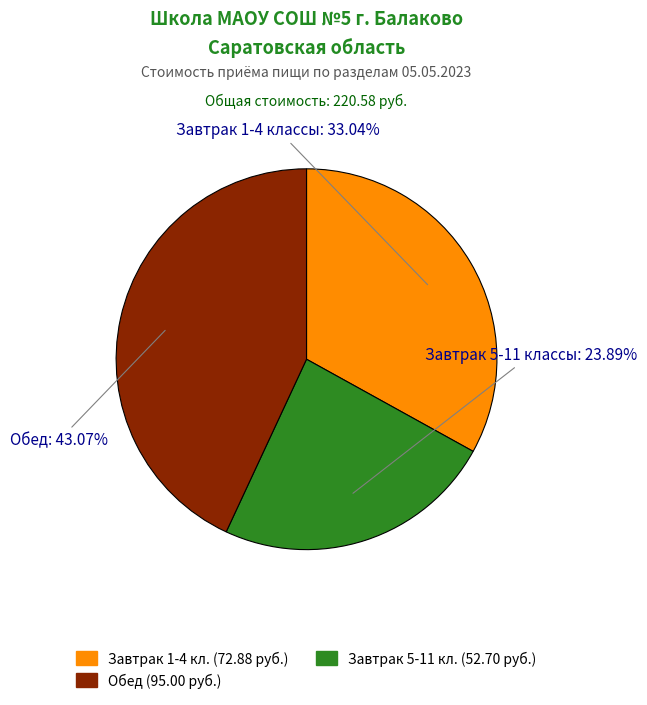

Is there any slice that represents more than half of the pie?

No